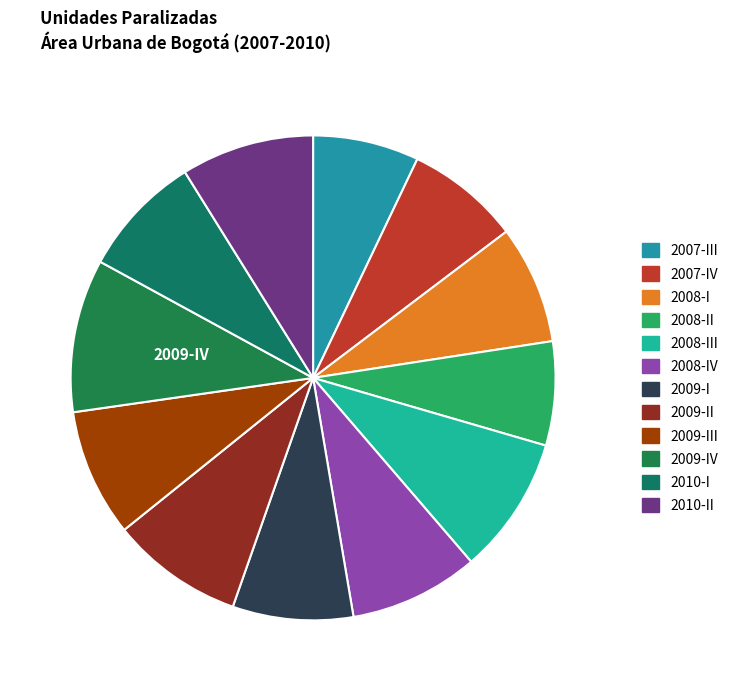

How many slices are in this pie chart?

12